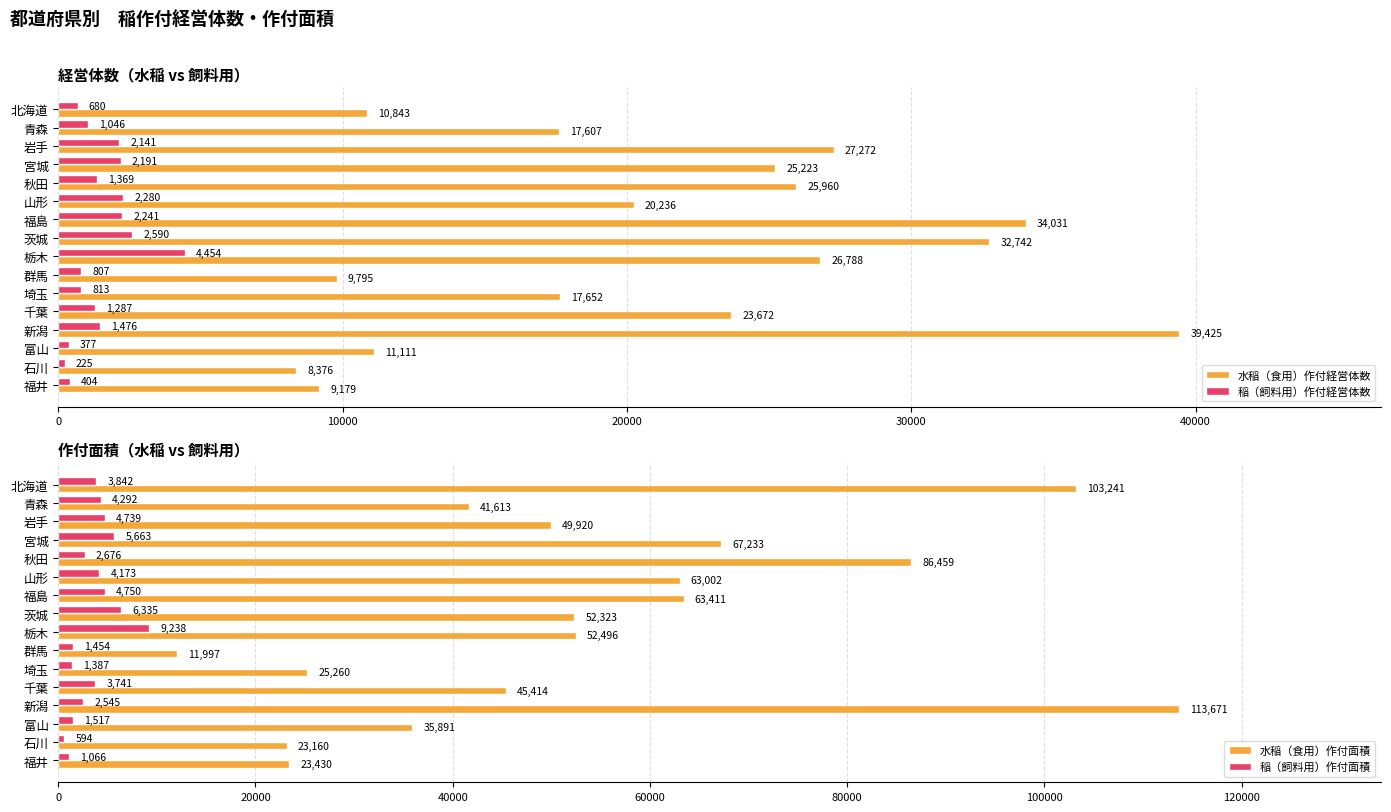

What is the difference between the 水稲（食用）作付面積 values at 北海道 and 福島?

39830